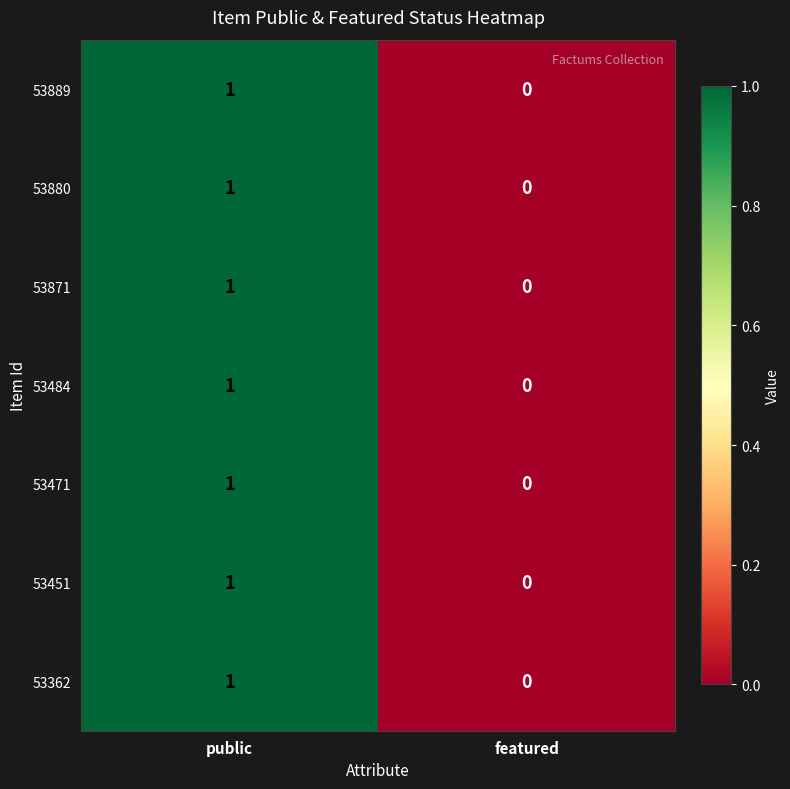

Count the number of categories in the chart.

2